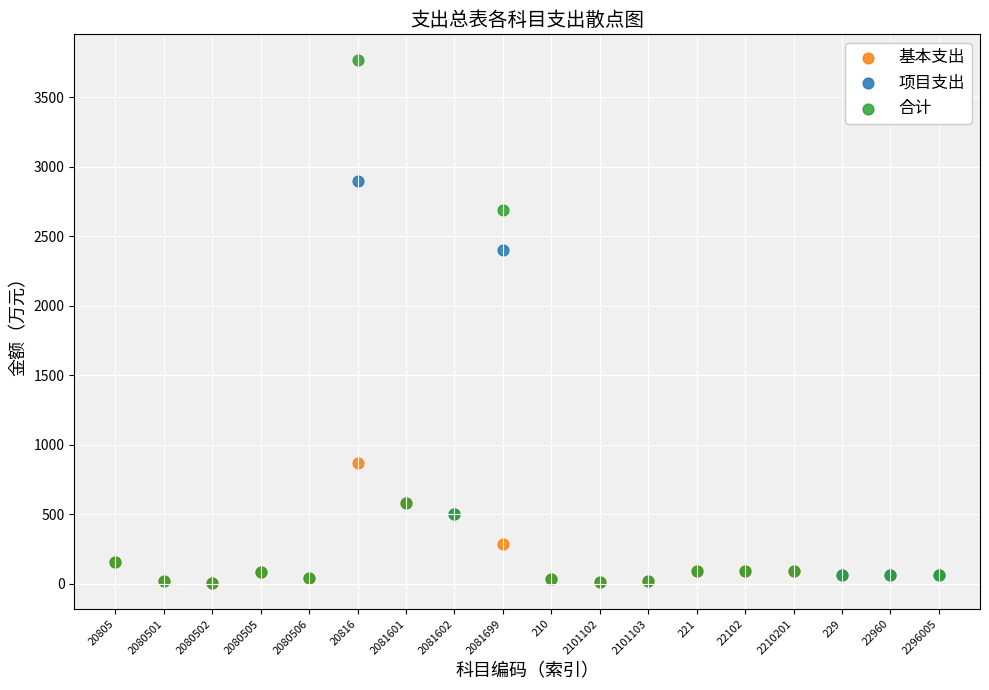

Which series has the largest Y range (max minus min)?

合计